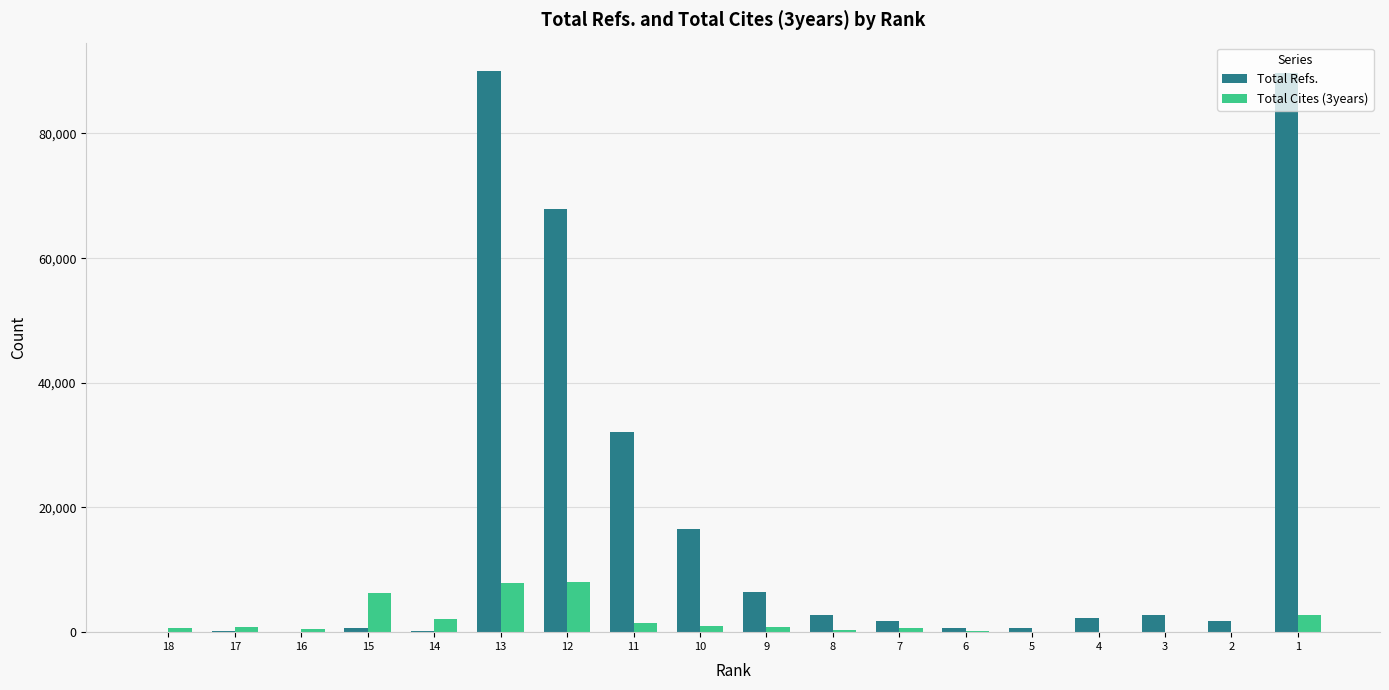

Which series has the largest total across all categories?

Total Refs.